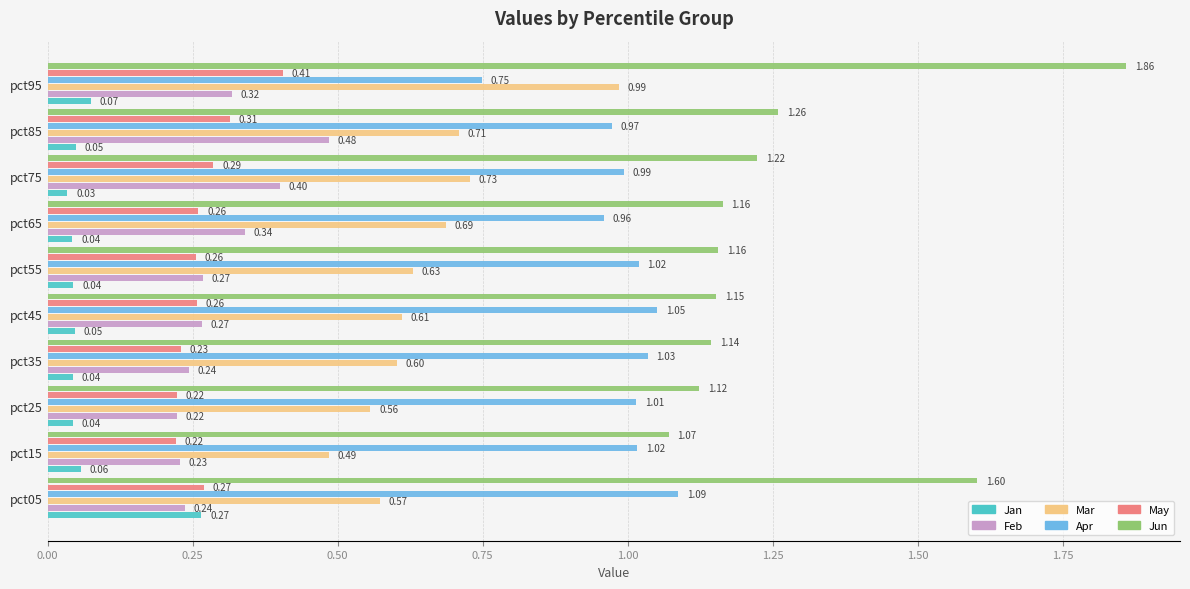

At how many categories does at least one series exceed 0?

10